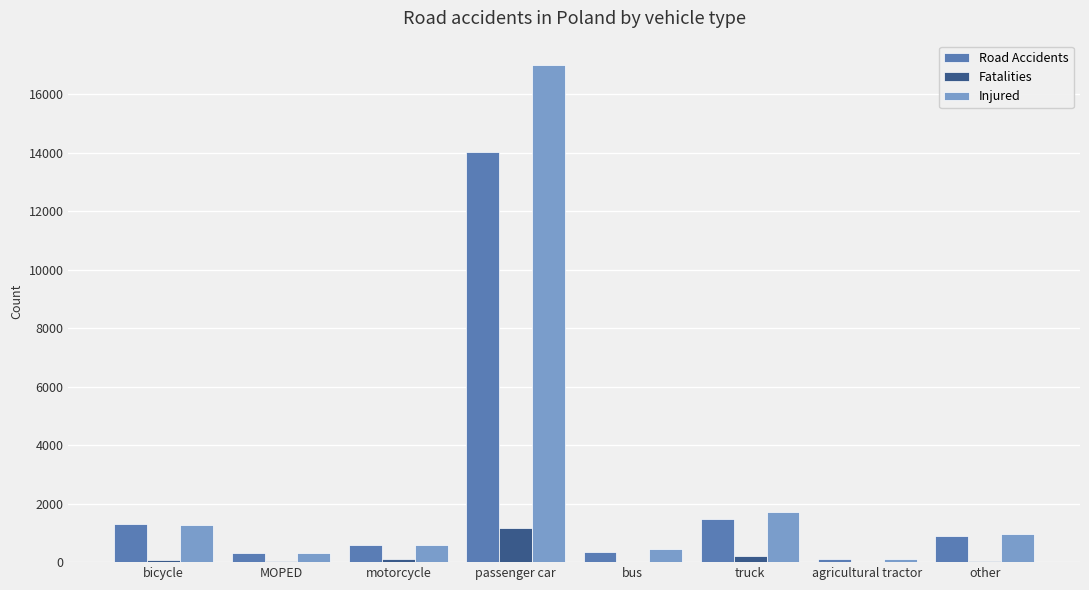

Between passenger car and truck, which series saw the biggest shift?

Injured